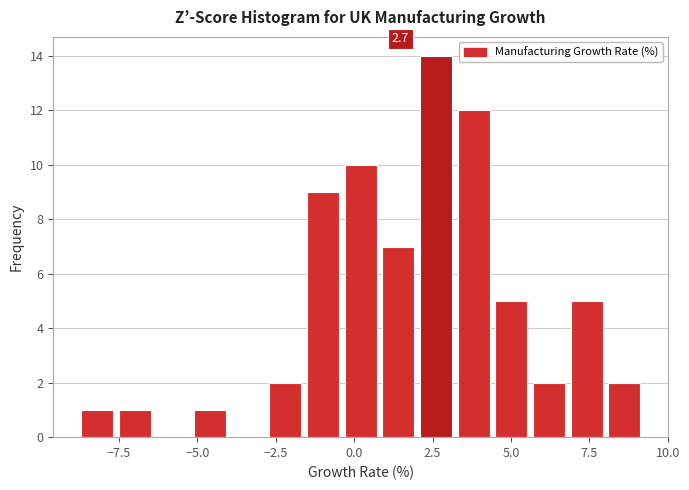

Read against the x-axis, roughly where is the centre of the tallest bar?

2.5